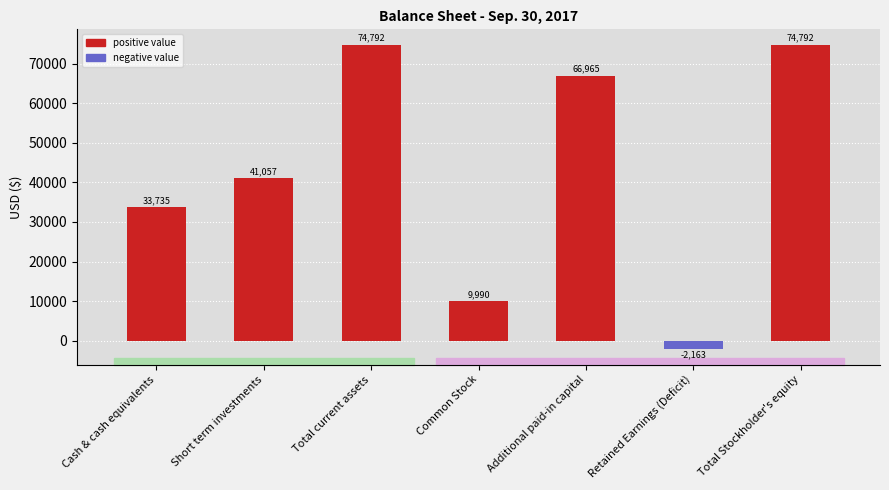

How many values are below zero?

1